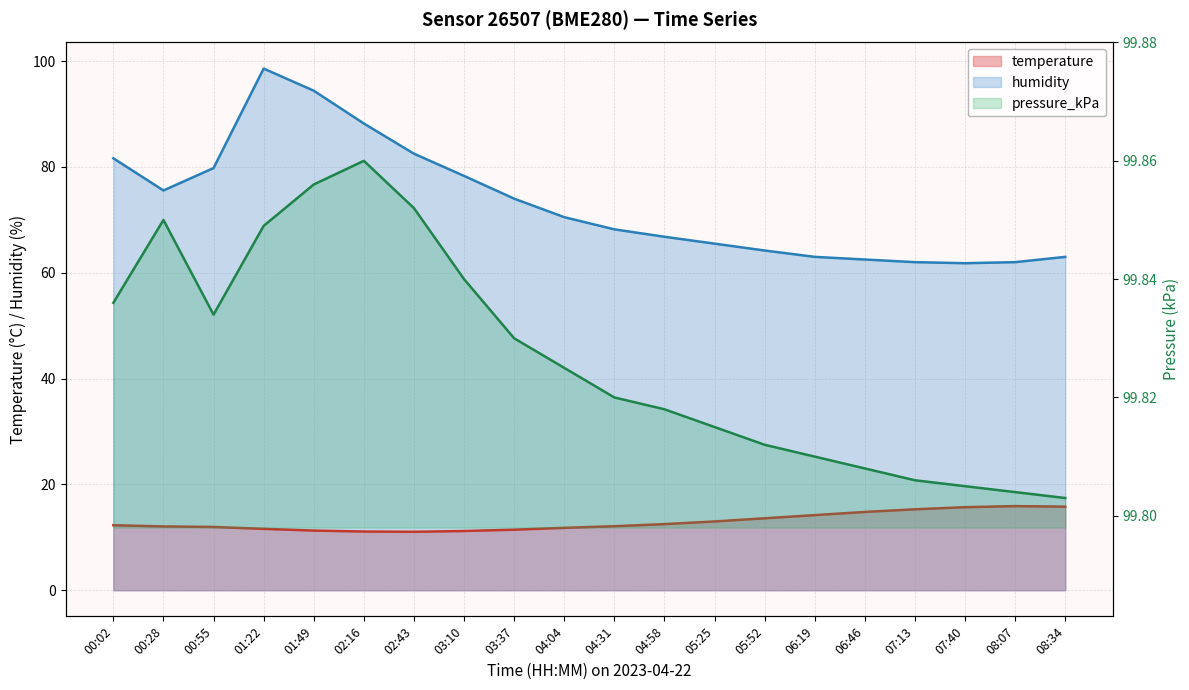

How many interior local valleys does the pressure_kPa series have?

1